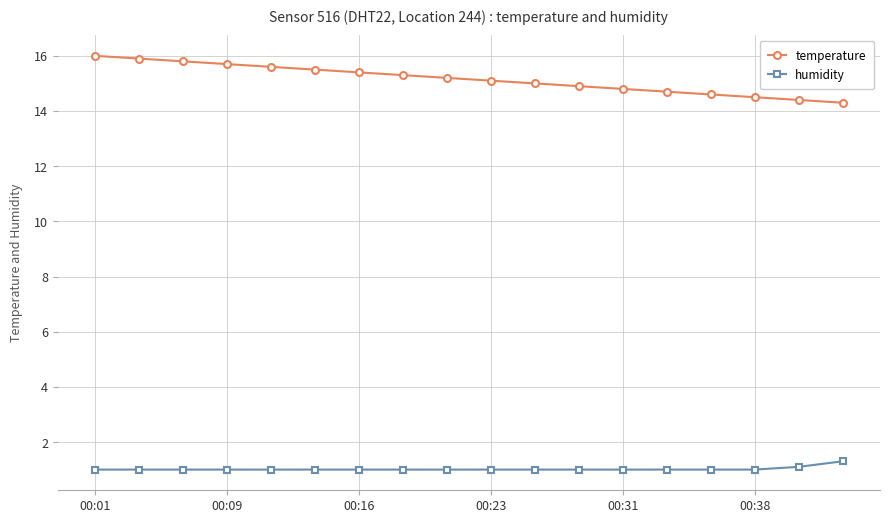

What is the greatest value displayed?

16.0